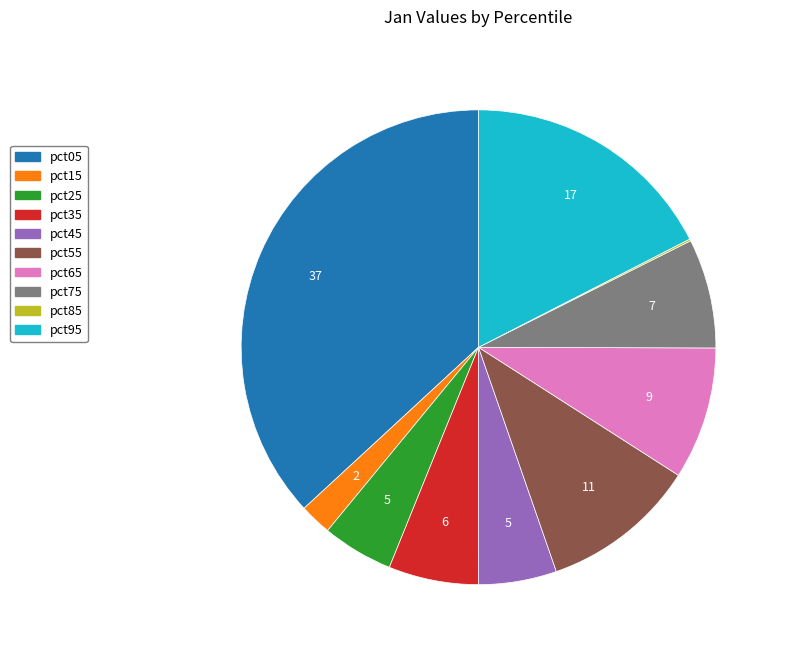

Between pct05 and pct95, which is larger?

pct05